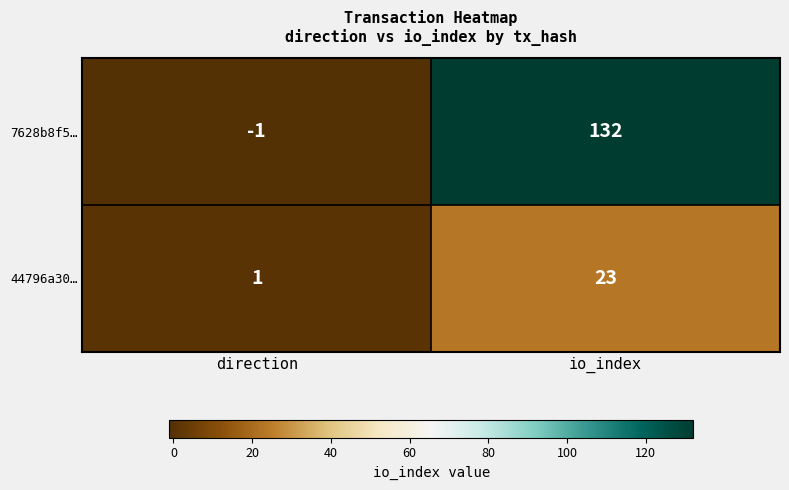

The 44796a30… series shows 23 at io_index. True or false?

True